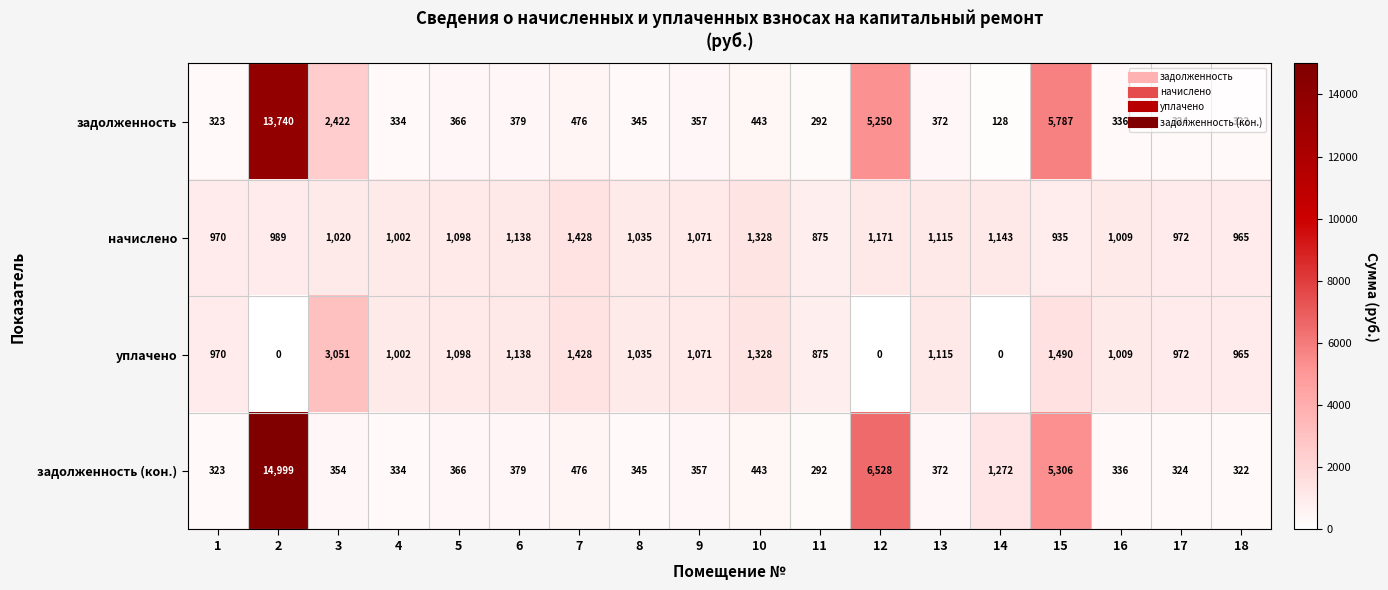

The value of уплачено at 13 is 1648. True or false?

False